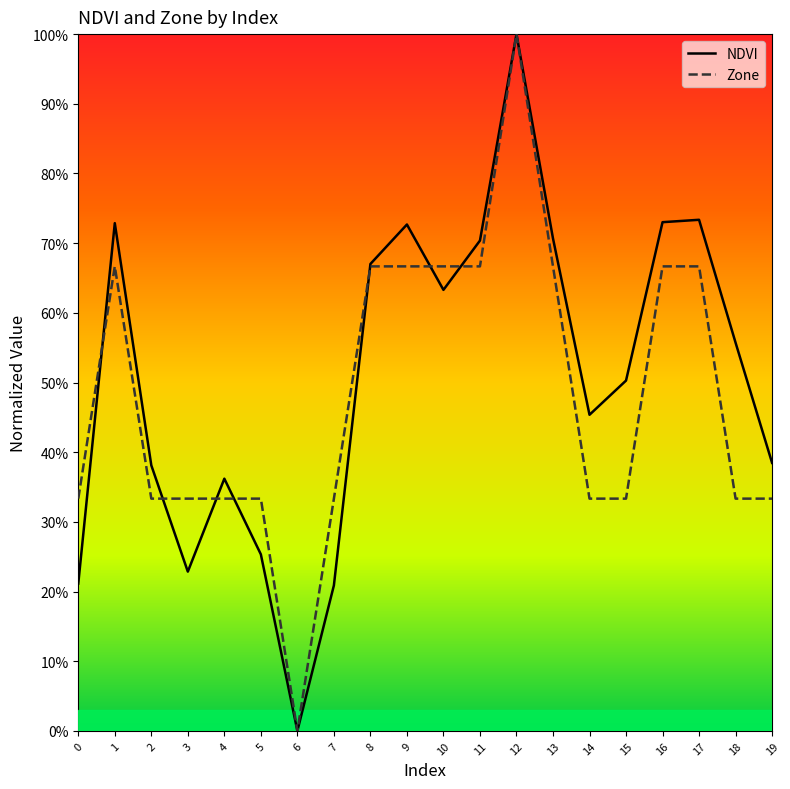

True or false: Zone has a value of 0.1 at 0.

False